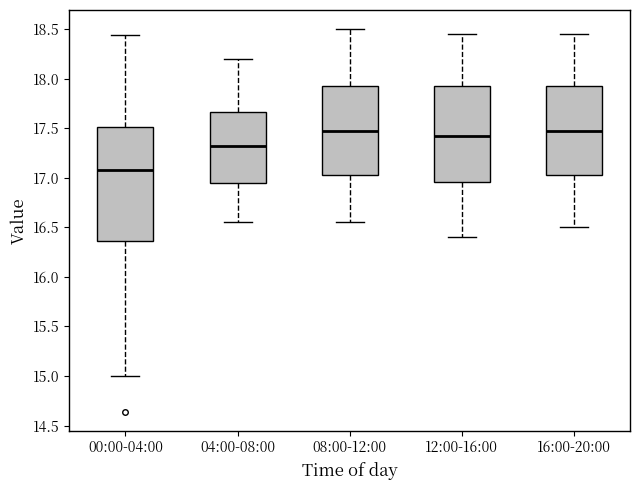

Reading left to right, transcribe this box plot: for each box, give where its median line is, the range the box spans, and where its two whiskers end, as read against the y-axis. The values are not printed on the chart, so give them approximately, as read against the axis.

00:00-04:00: median 17.10, box 16.35 to 17.50, whiskers 15.00 to 18.45
04:00-08:00: median 17.35, box 16.95 to 17.65, whiskers 16.55 to 18.20
08:00-12:00: median 17.50, box 17.05 to 17.95, whiskers 16.55 to 18.50
12:00-16:00: median 17.45, box 16.95 to 17.95, whiskers 16.40 to 18.45
16:00-20:00: median 17.50, box 17.05 to 17.95, whiskers 16.50 to 18.45